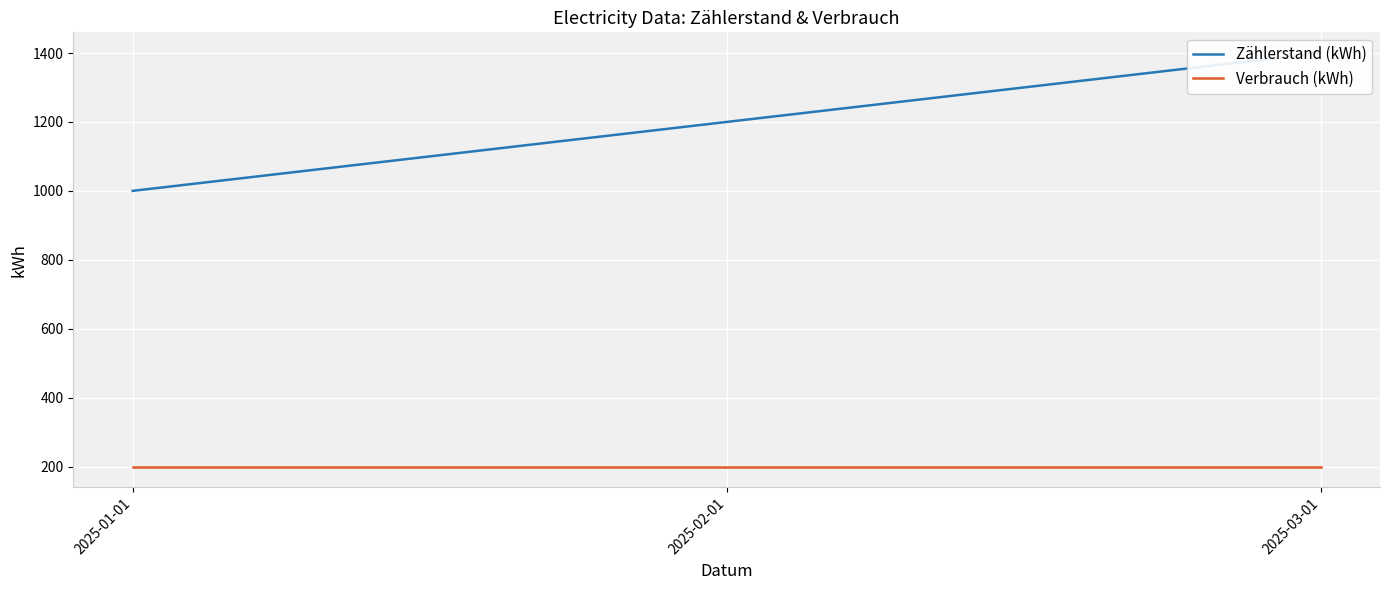

What are all the series names shown in the legend?

Zählerstand (kWh), Verbrauch (kWh)